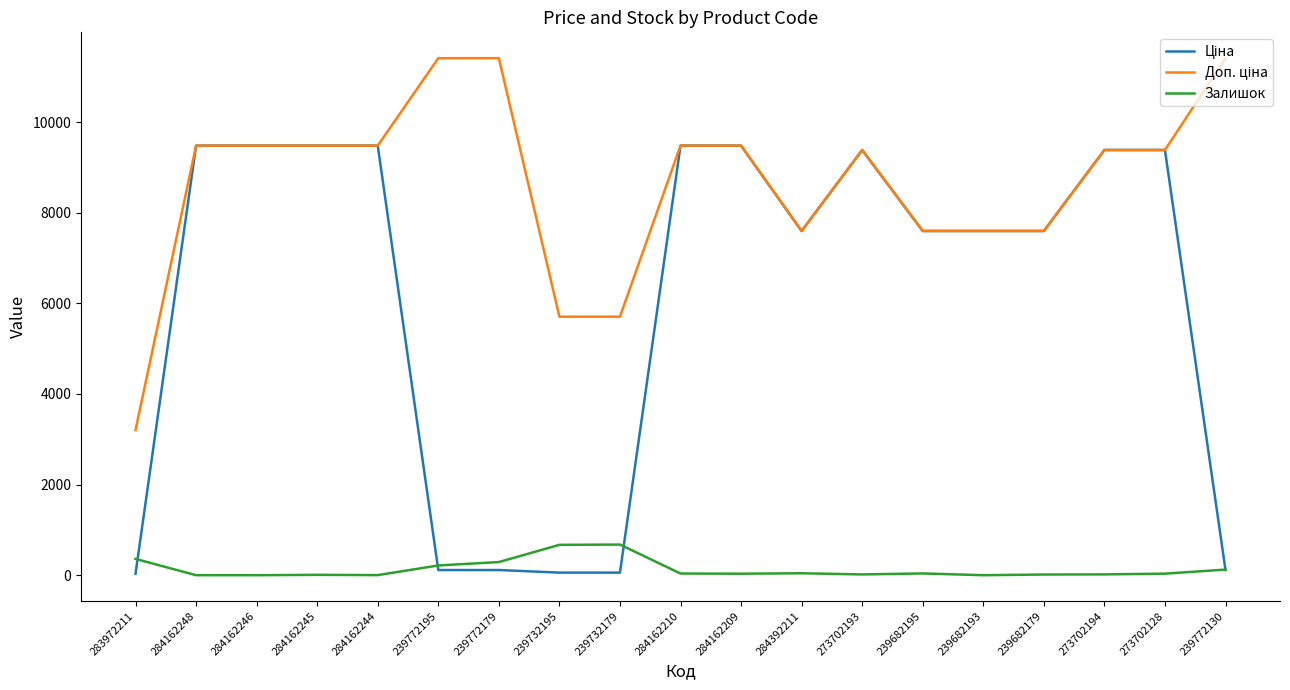

What is the maximum value shown in the chart?

11410.0